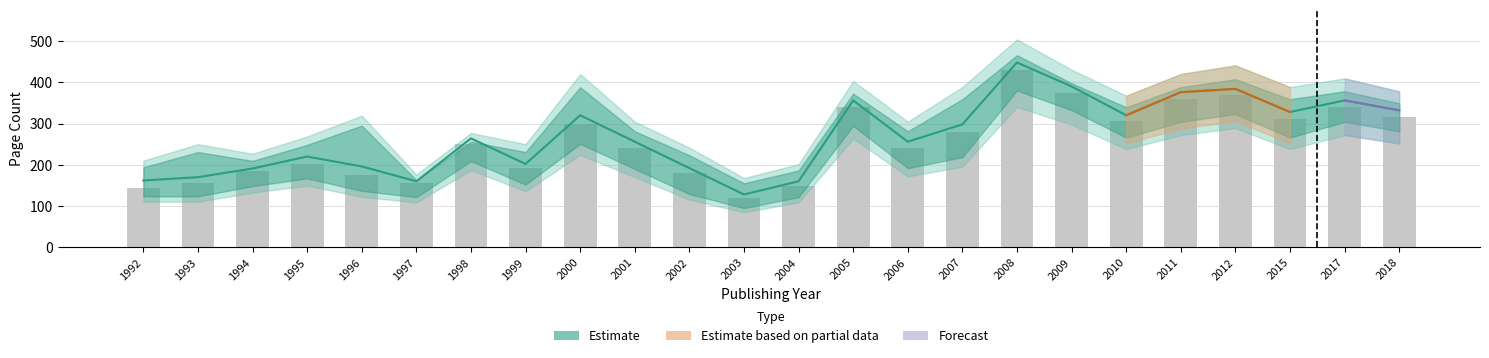

At which category does the chart reach its minimum across all series?

2003